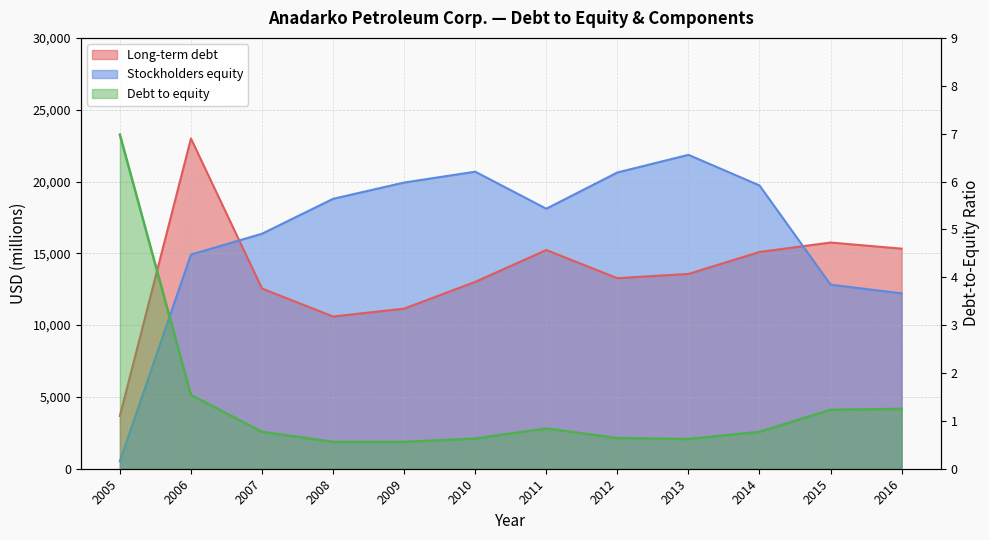

What is the difference between the maximum and minimum values in the Long-term debt series?

19314.0